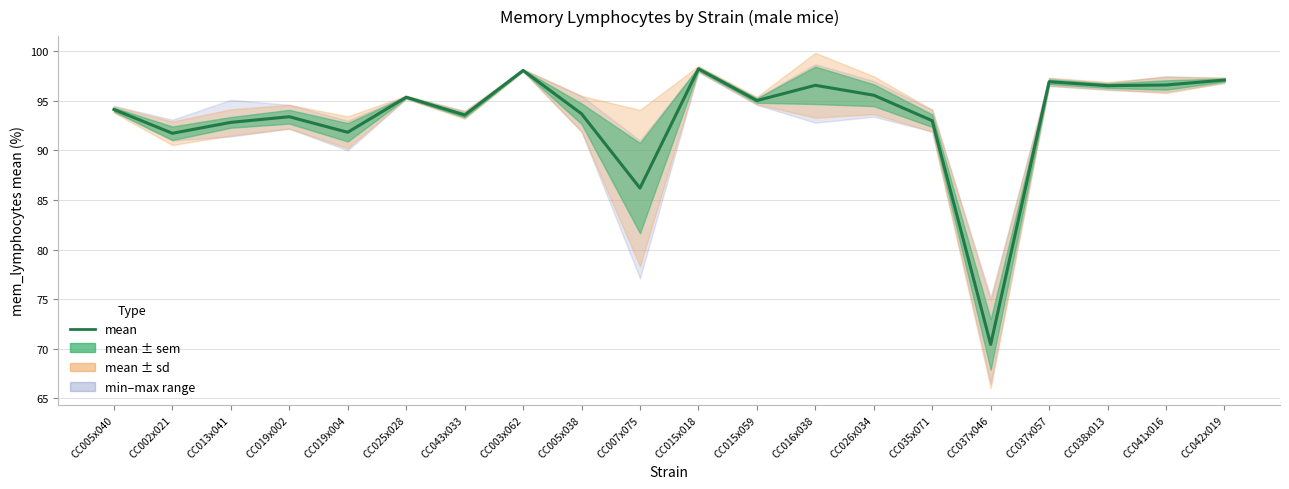

Reading left to right, transcribe all the data shown in this chart.

94.1	91.7	92.8	93.4	91.8	95.4	93.6	98.1	93.7	86.2	98.2	95.0	96.6	95.6	93.0	70.4	96.9	96.5	96.6	97.1